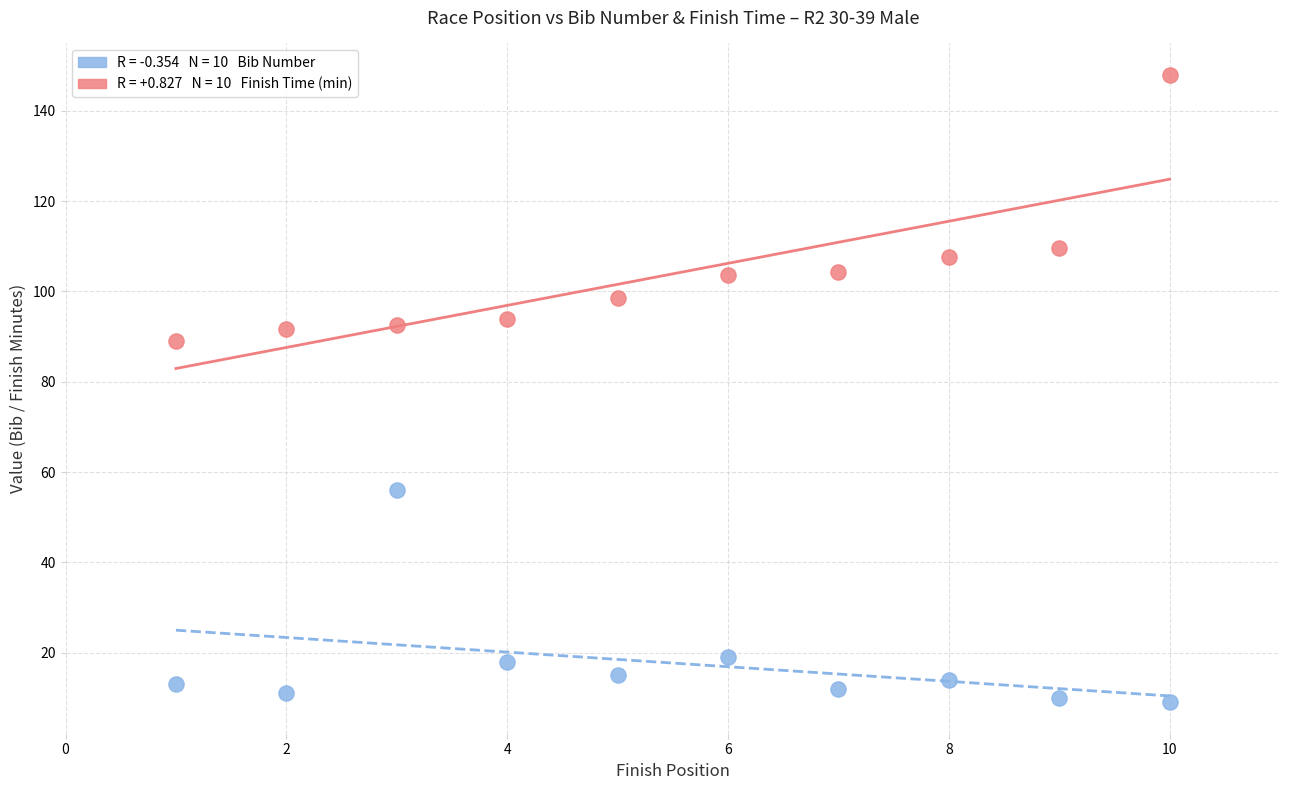

Across all series, what Y value is closest to 78?

89.1